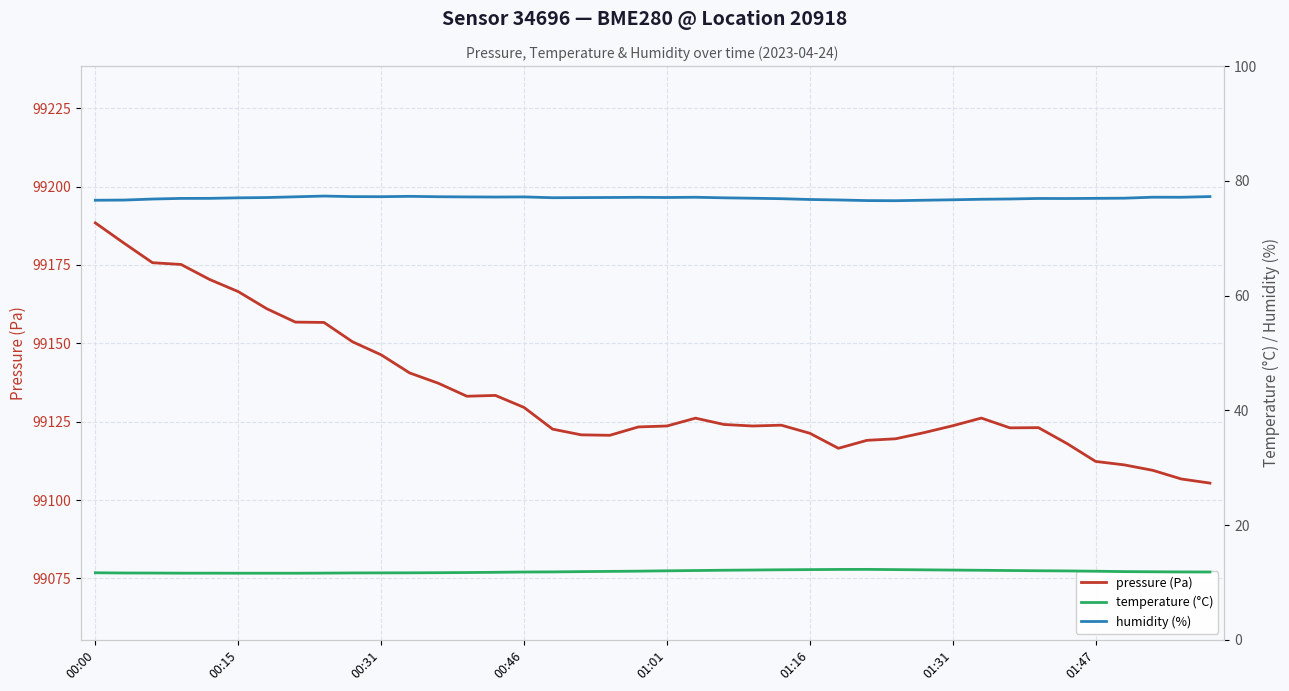

Reading left to right, what are all the values shown in this chart?

pressure (Pa): 99188.4	99182.0	99175.7	99175.1	99170.4	99166.5	99161.0	99156.8	99156.6	99150.5	99146.3	99140.5	99137.3	99133.1	99133.4	99129.6	99122.6	99120.8	99120.7	99123.3	99123.6	99126.1	99124.1	99123.6	99123.9	99121.3	99116.5	99119.1	99119.6	99121.5	99123.7	99126.2	99123.0	99123.1	99118.0	99112.3	99111.2	99109.5	99106.7	99105.4
temperature (°C): 11.7	11.7	11.7	11.6	11.6	11.6	11.6	11.6	11.6	11.7	11.7	11.7	11.7	11.7	11.8	11.8	11.8	11.9	11.9	12.0	12.0	12.1	12.1	12.2	12.2	12.2	12.3	12.3	12.2	12.2	12.2	12.1	12.1	12.1	12.0	12.0	11.9	11.9	11.8	11.8
humidity (%): 76.6	76.7	76.8	76.9	77.0	77.0	77.1	77.2	77.3	77.2	77.2	77.3	77.2	77.2	77.2	77.2	77.1	77.1	77.1	77.1	77.1	77.1	77.0	77.0	76.9	76.8	76.7	76.6	76.5	76.6	76.7	76.8	76.8	76.9	76.9	77.0	77.0	77.2	77.1	77.3